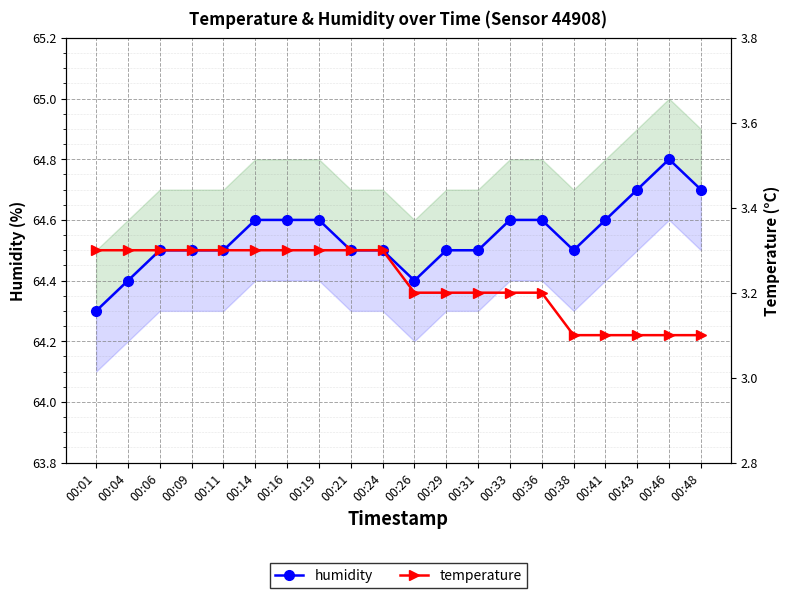

What is the minimum value for humidity?

64.3